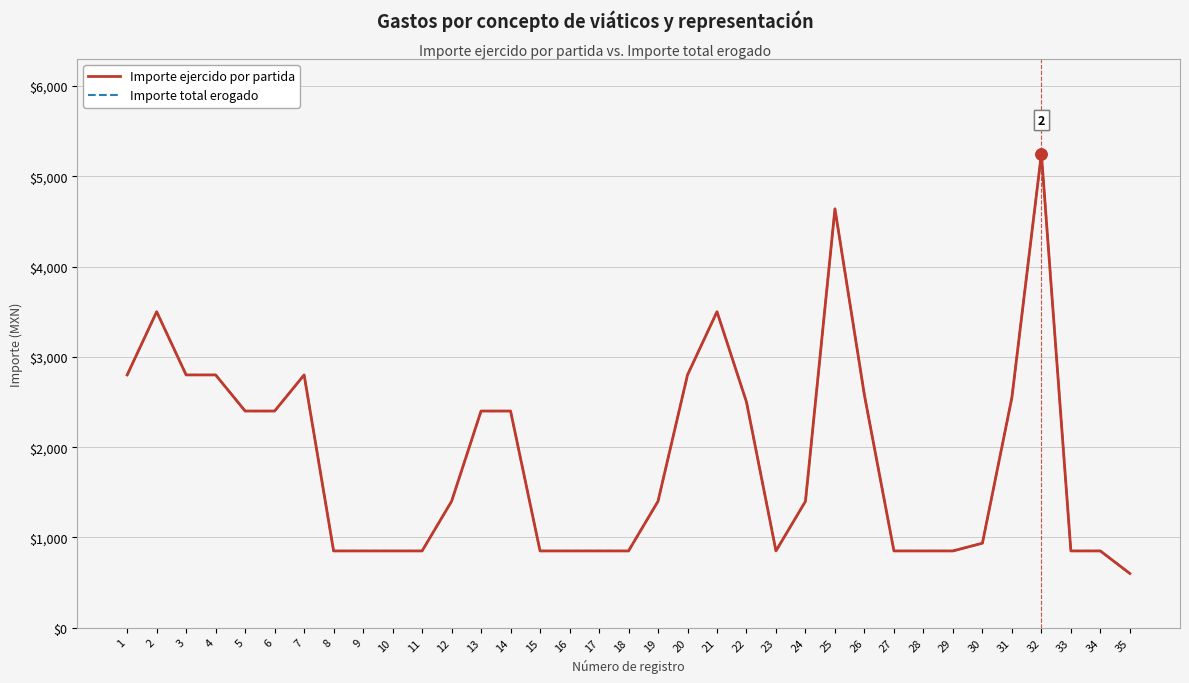

Does the chart have visible grid lines?

Yes